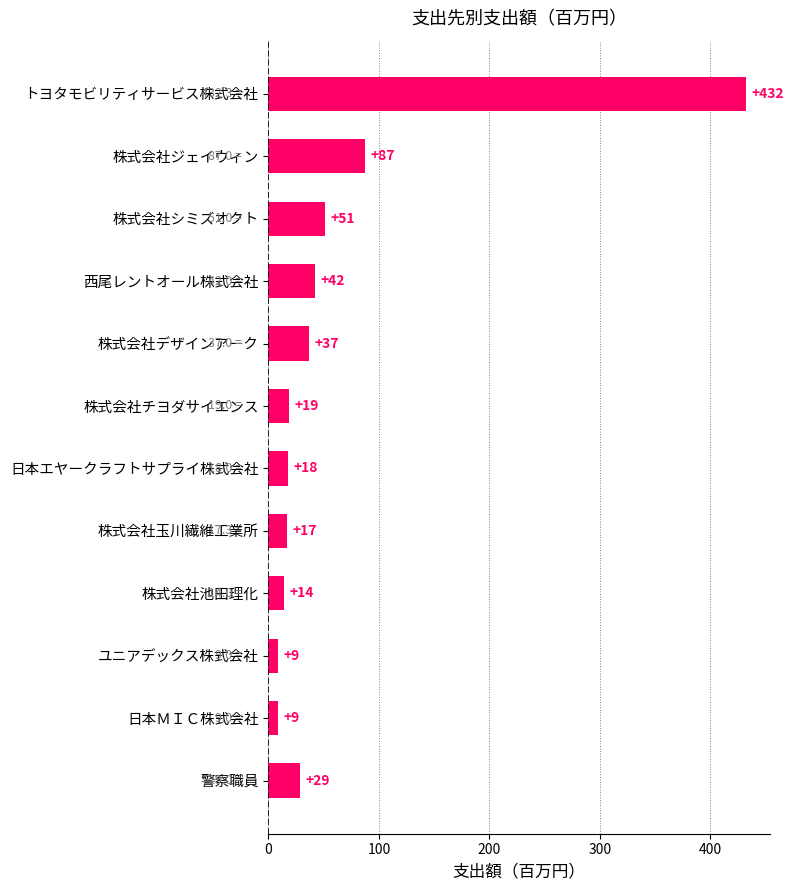

Between 株式会社玉川繊維工業所 and 西尾レントオール株式会社, which is larger?

西尾レントオール株式会社